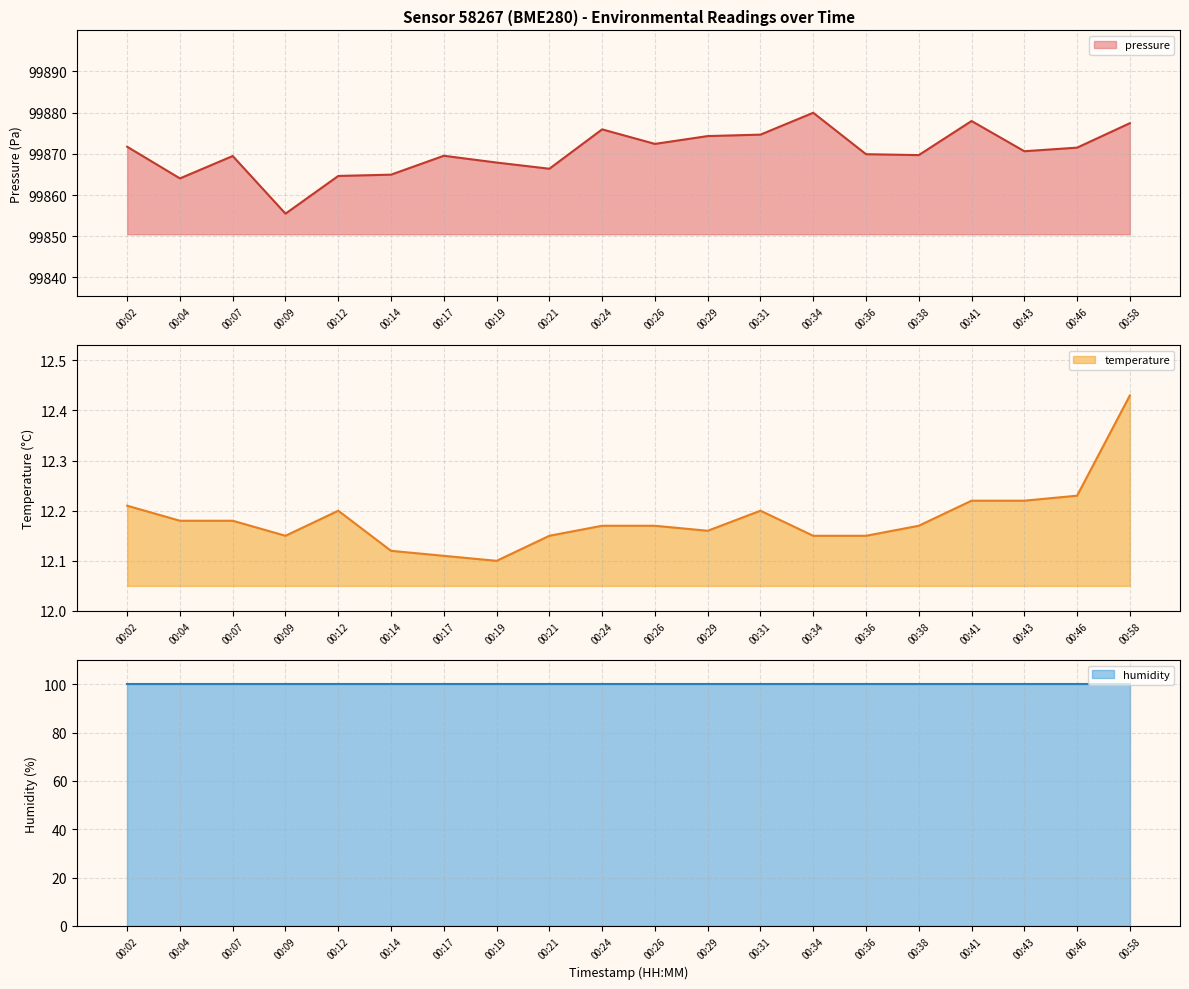

What is the difference between the maximum and second lowest values in the pressure series?

15.9